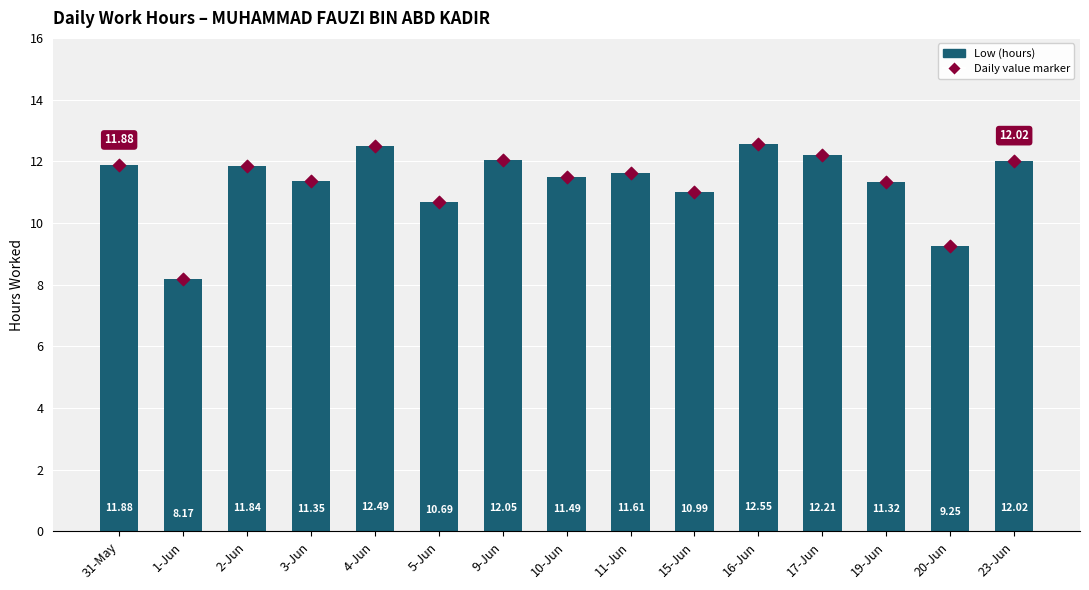

Which has a higher value, 5-Jun or 11-Jun?

11-Jun